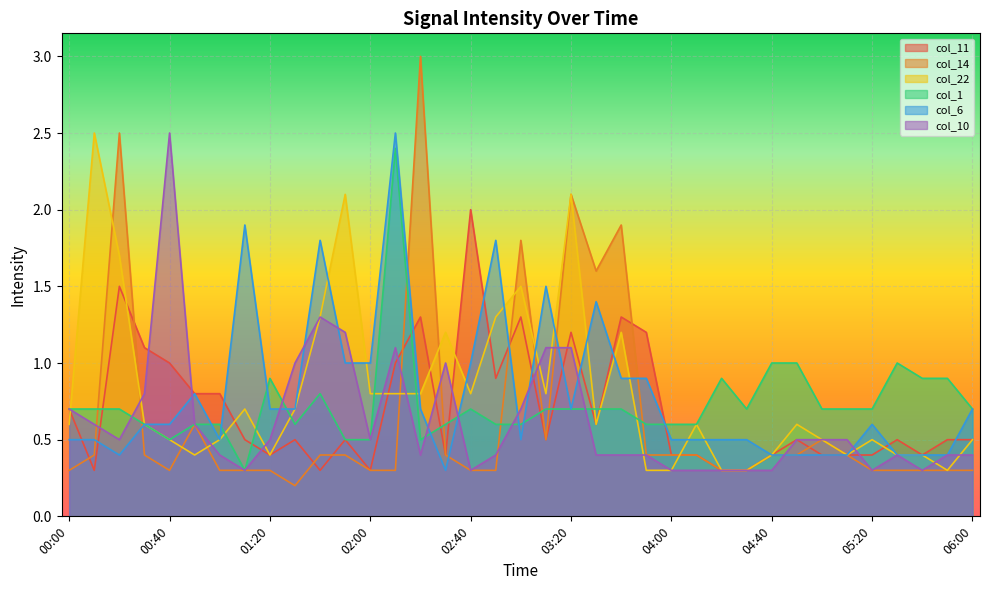

At 05:20, list the series in order from largest to smallest.

col_1, col_6, col_22, col_11, col_14, col_10